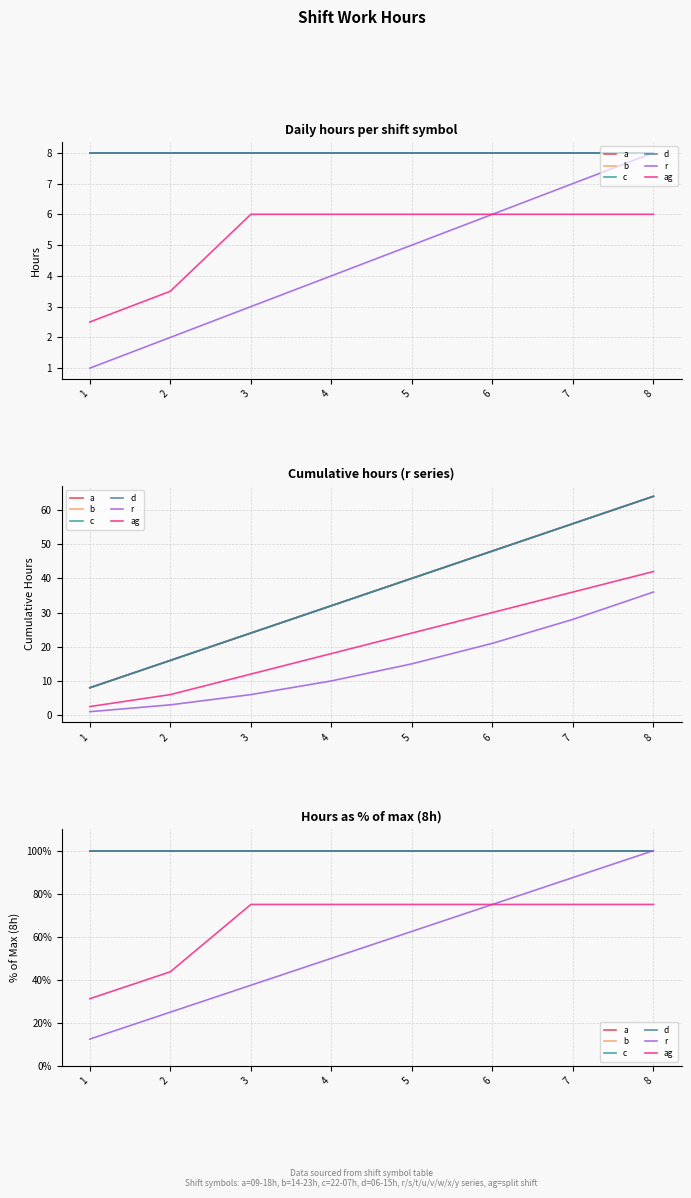

What value does the r series have at 8?

100.0